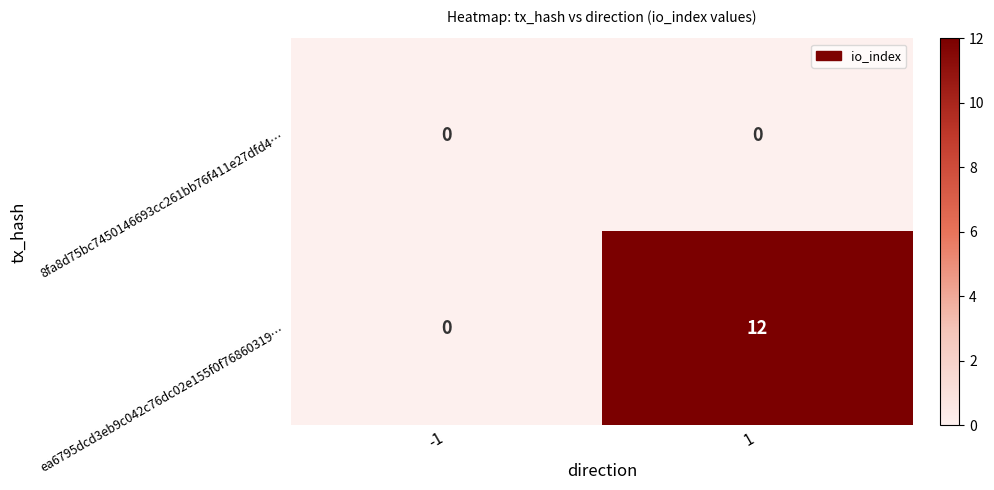

What is the maximum value shown in the chart?

12